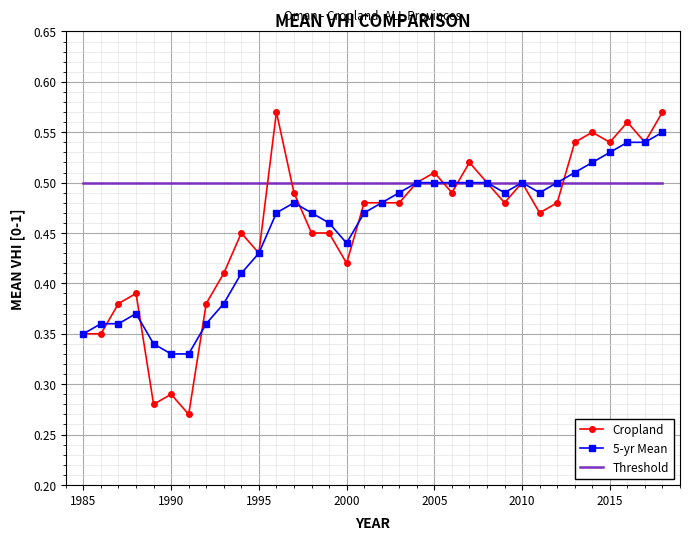

At how many categories does at least one series exceed 0?

34